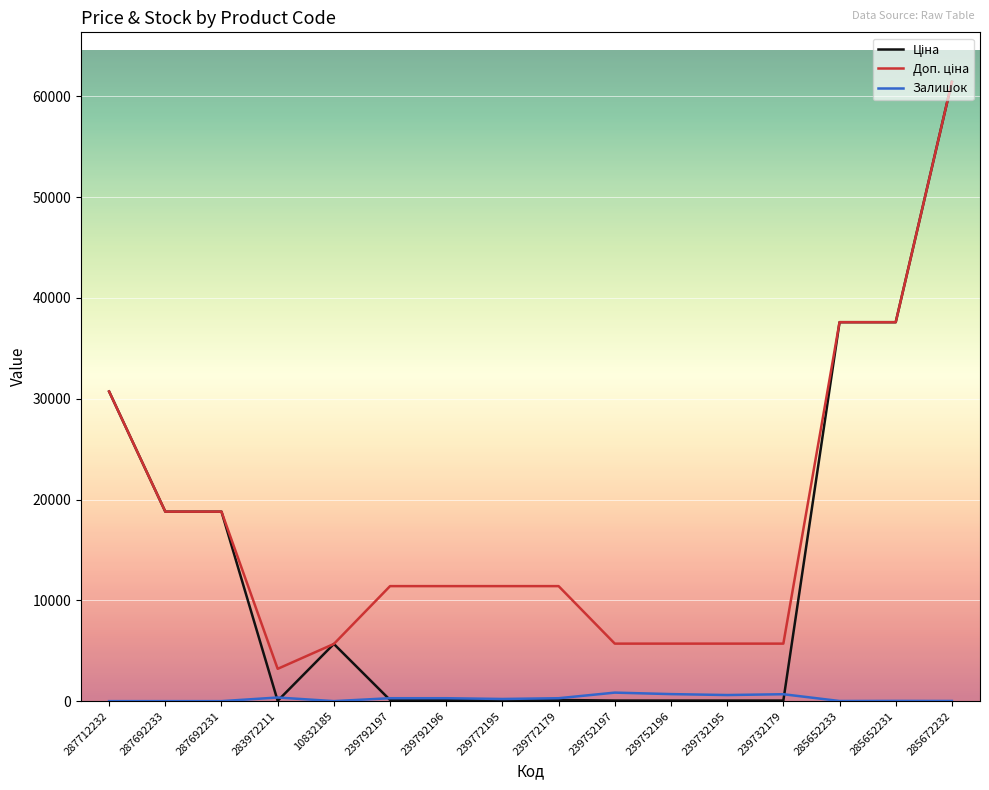

Which category has the highest value across all series?

285672232